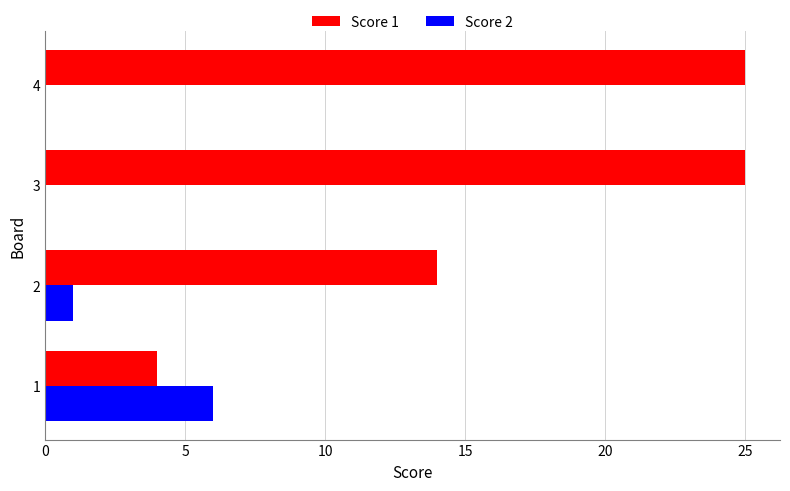

At which label is Score 2 closest to 3?

2